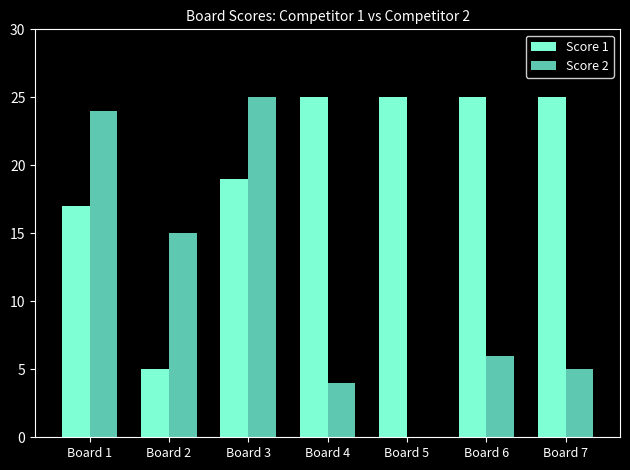

At which category is the sum across all series the highest?

Board 3